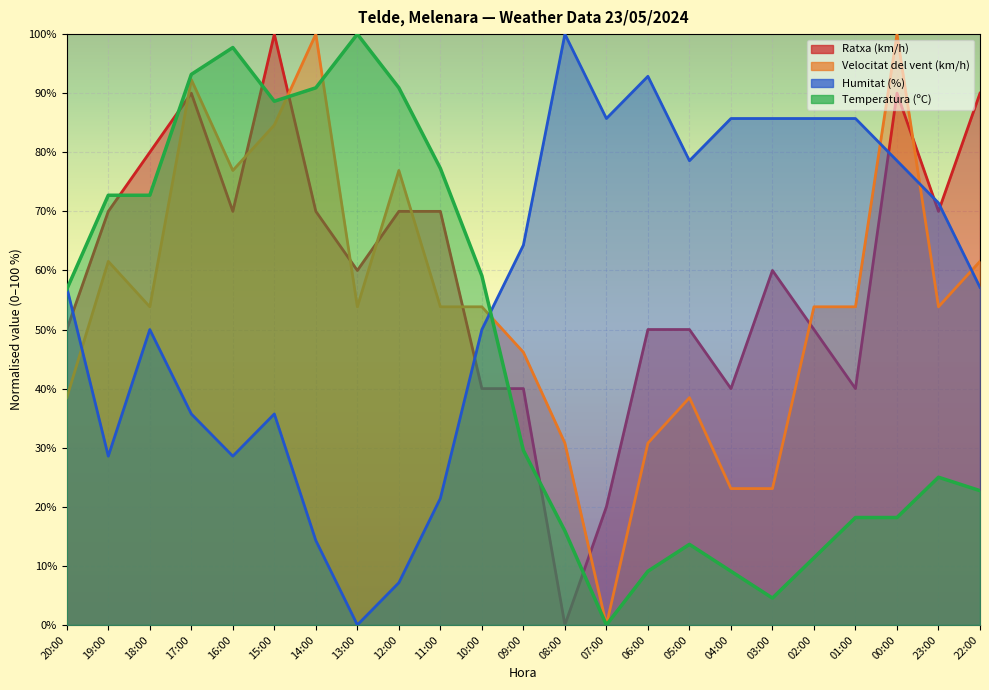

The Humitat (%) series shows 78.6 at 00:00. True or false?

True